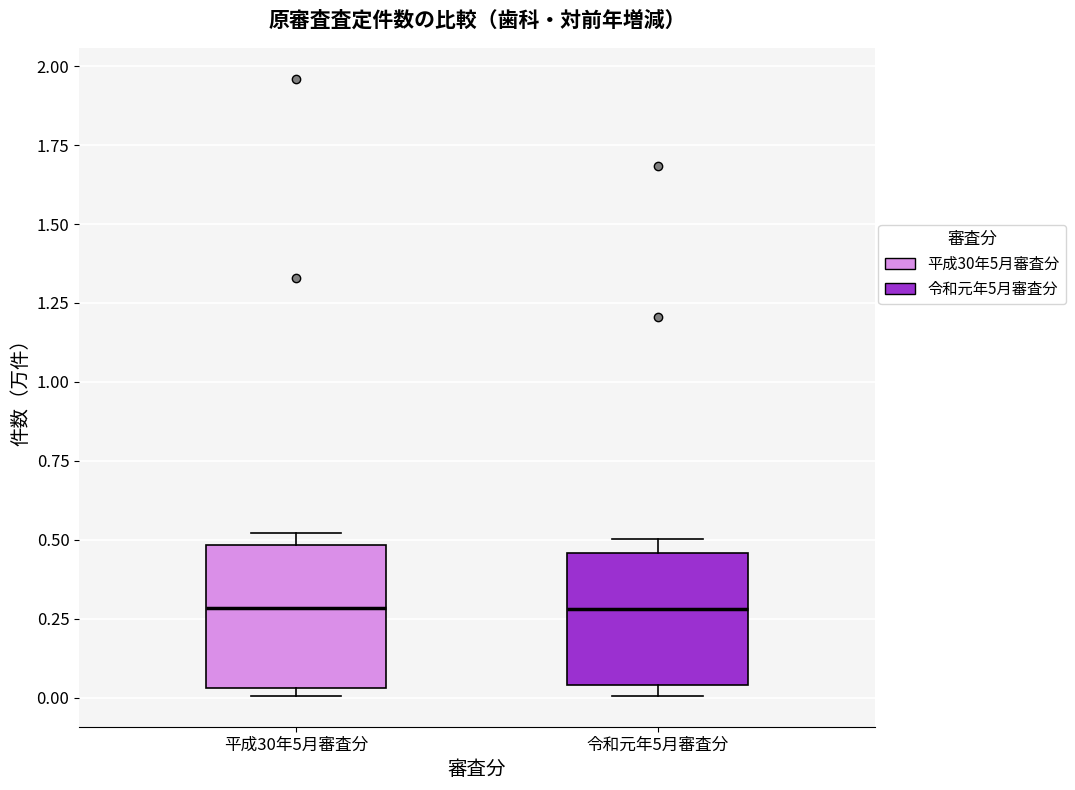

Reading left to right, read every box against the y-axis: the position of its median line, the range the box covers, and the ends of its whiskers. The values are not printed on the chart, so give them approximately, as read against the axis.

平成30年5月審査分: median 0.30, box 0.05 to 0.50, whiskers 0.00 to 0.50 (just above the box's upper edge)
令和元年5月審査分: median 0.30, box 0.05 to 0.45, whiskers 0.00 to 0.50